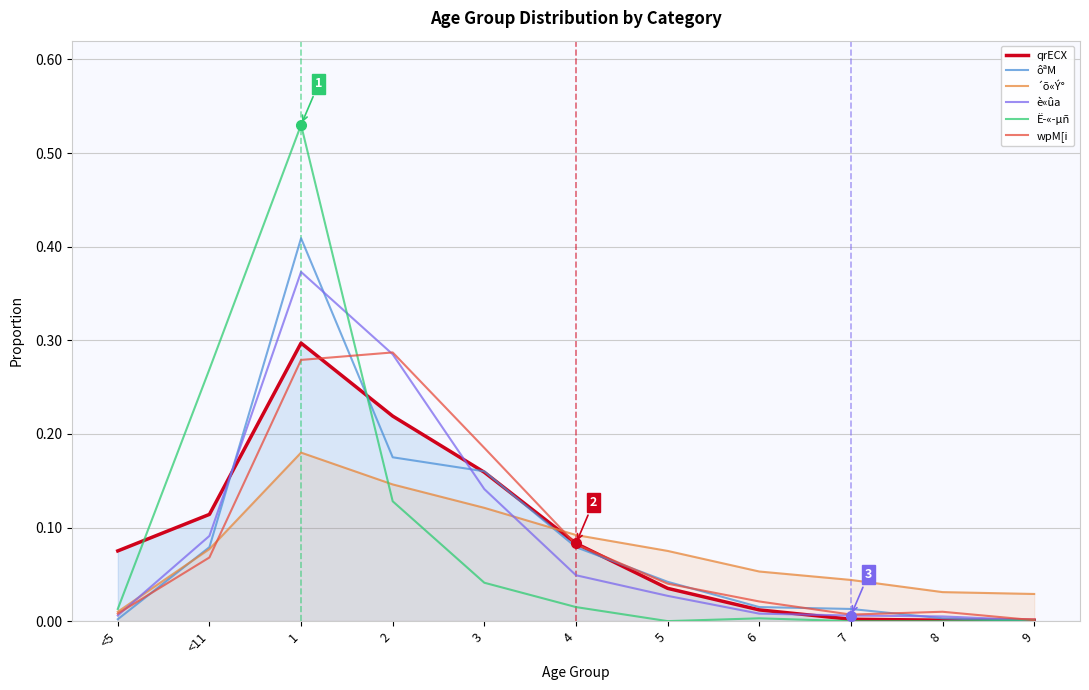

What is the approximate value of è«ûa at 3?

0.1